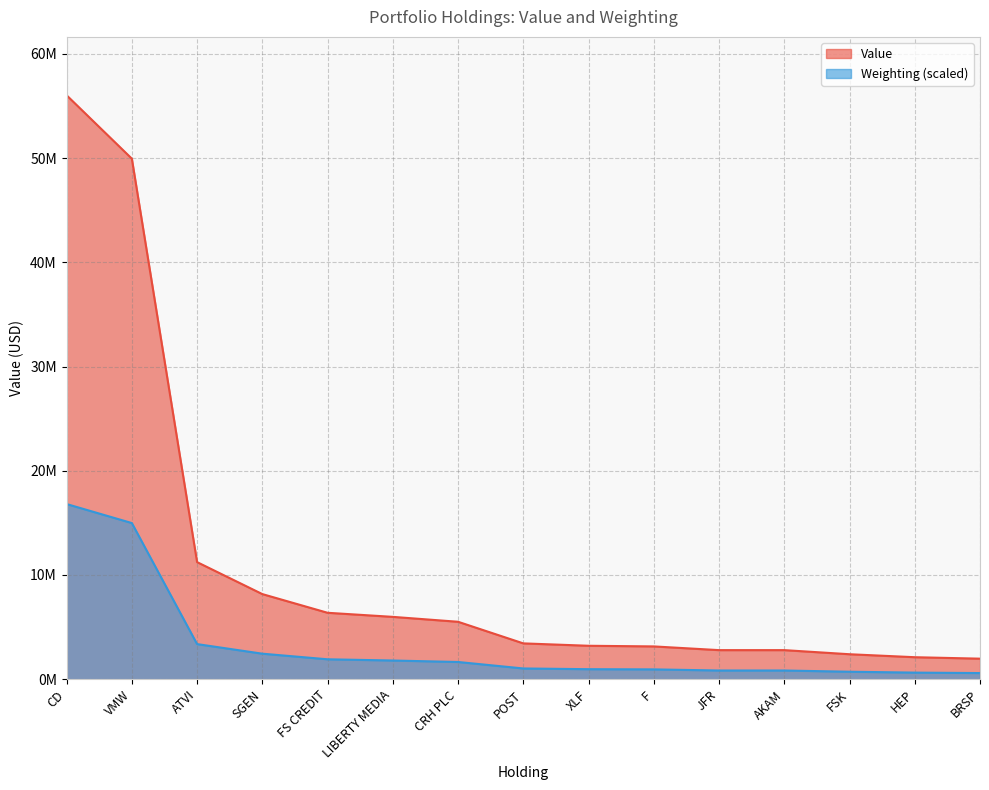

At which label does Weighting reach its minimum?

BRSP